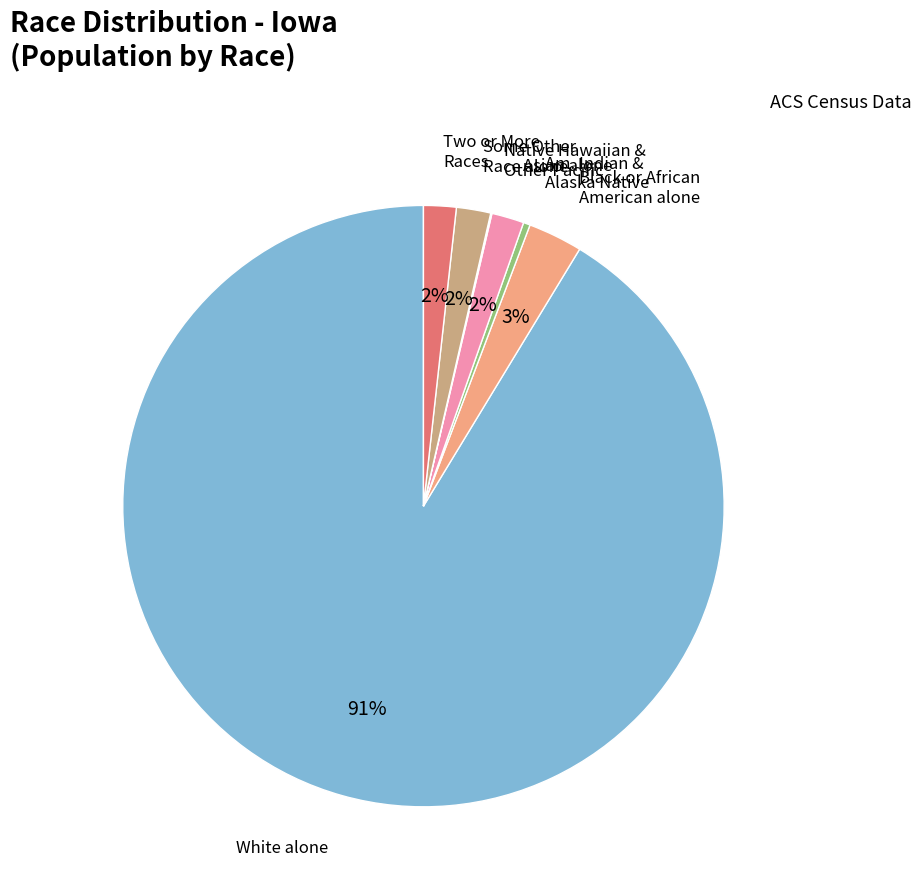

Does any single category account for the majority?

Yes